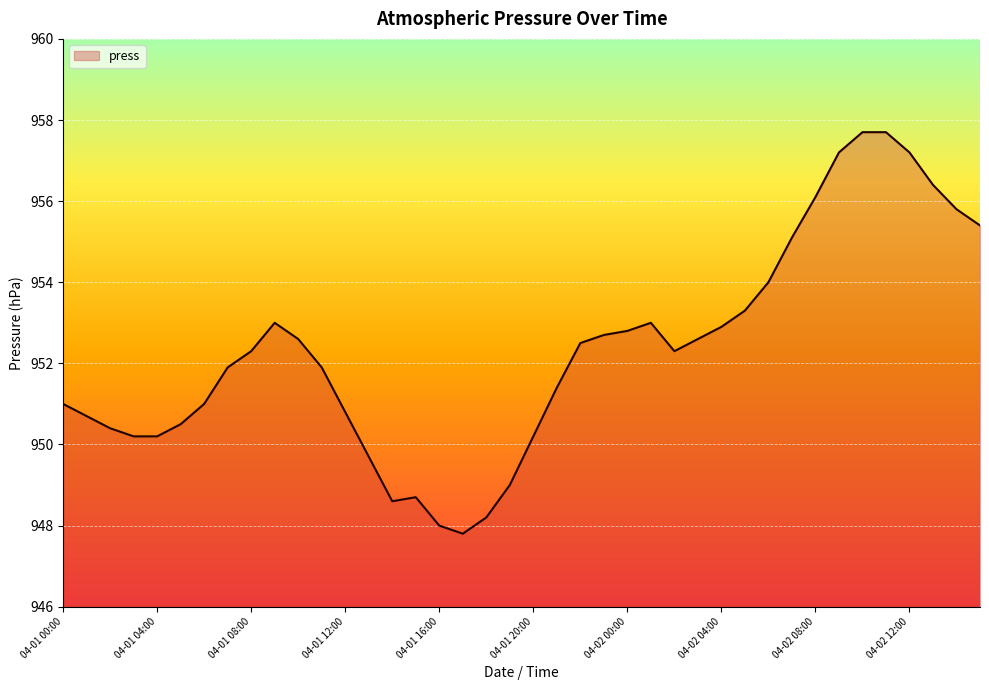

What is the greatest value displayed?

957.7